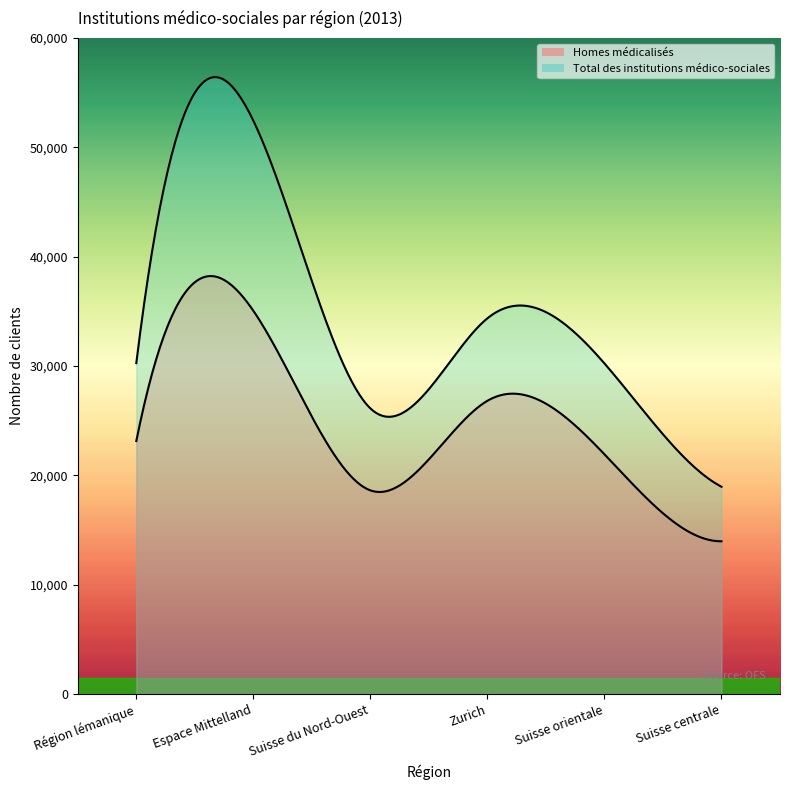

True or false: Total des institutions médico-sociales and Homes médicalisés cross at least once.

False